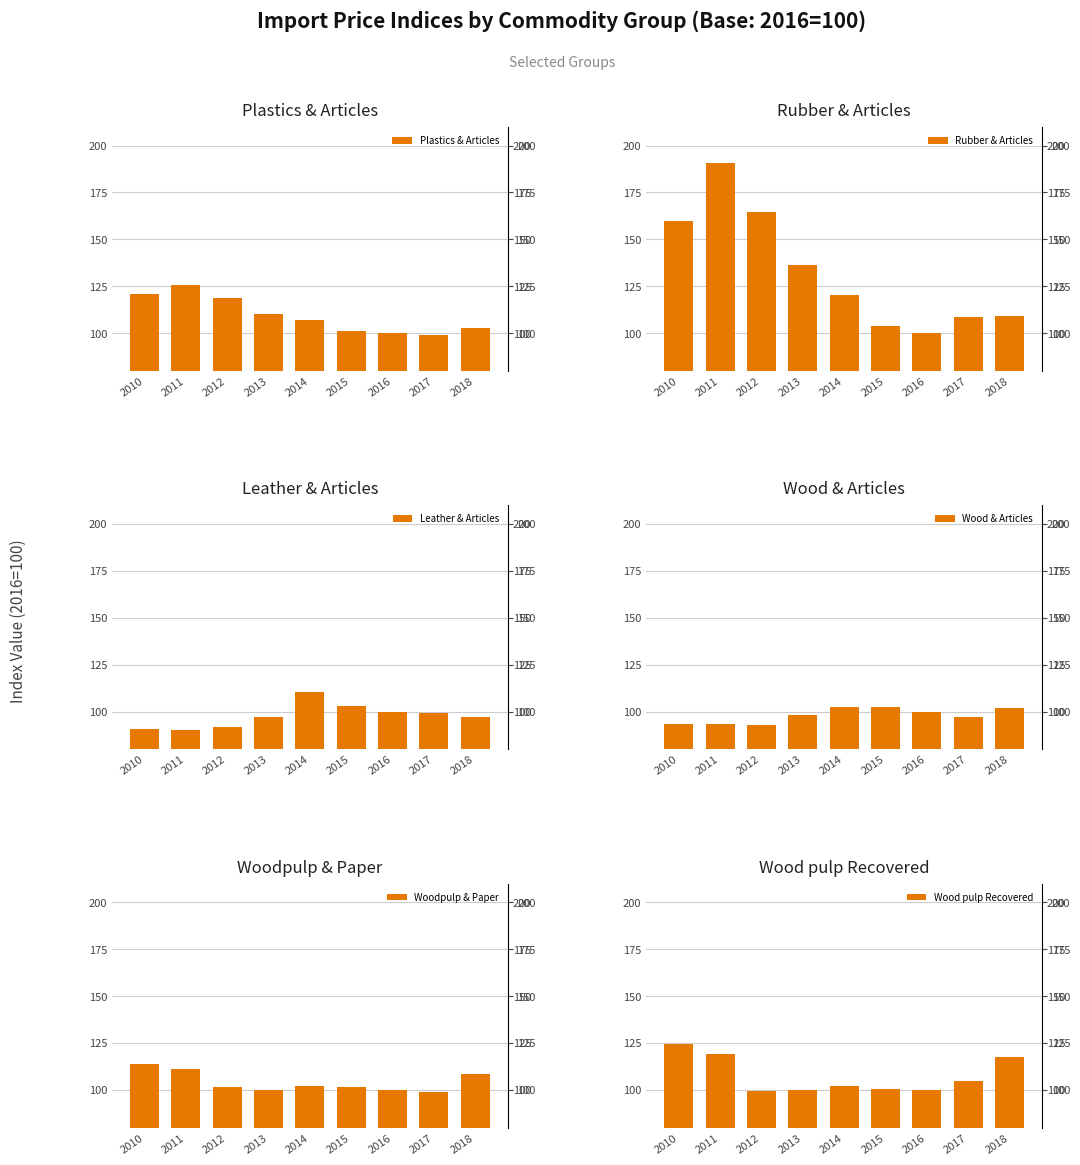

Where does the Rubber & Articles series first go above 120?

2010